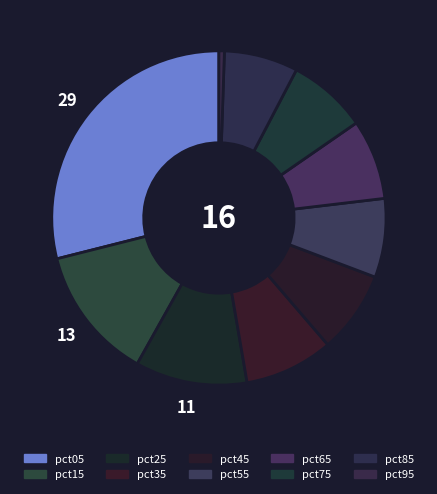

What is the ratio of the value at pct85 to the value at pct05?

0.2